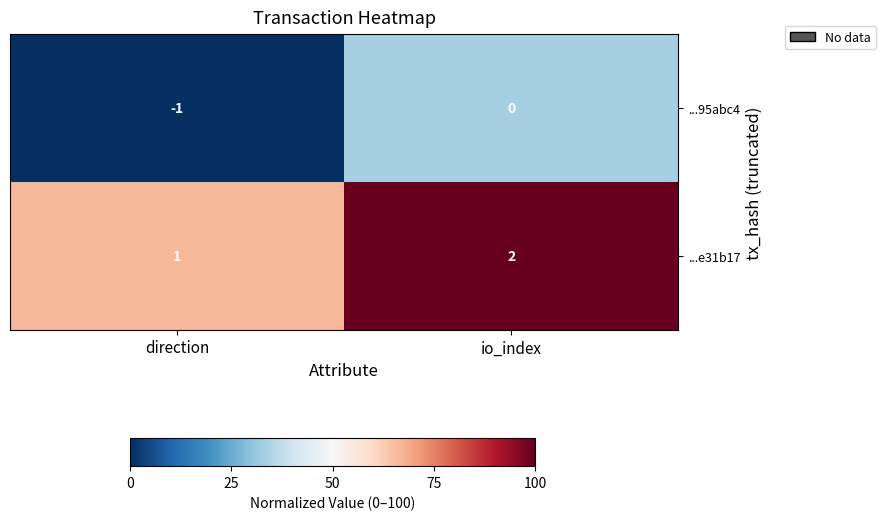

At io_index, list the series in order from smallest to largest.

...95abc4, ...e31b17